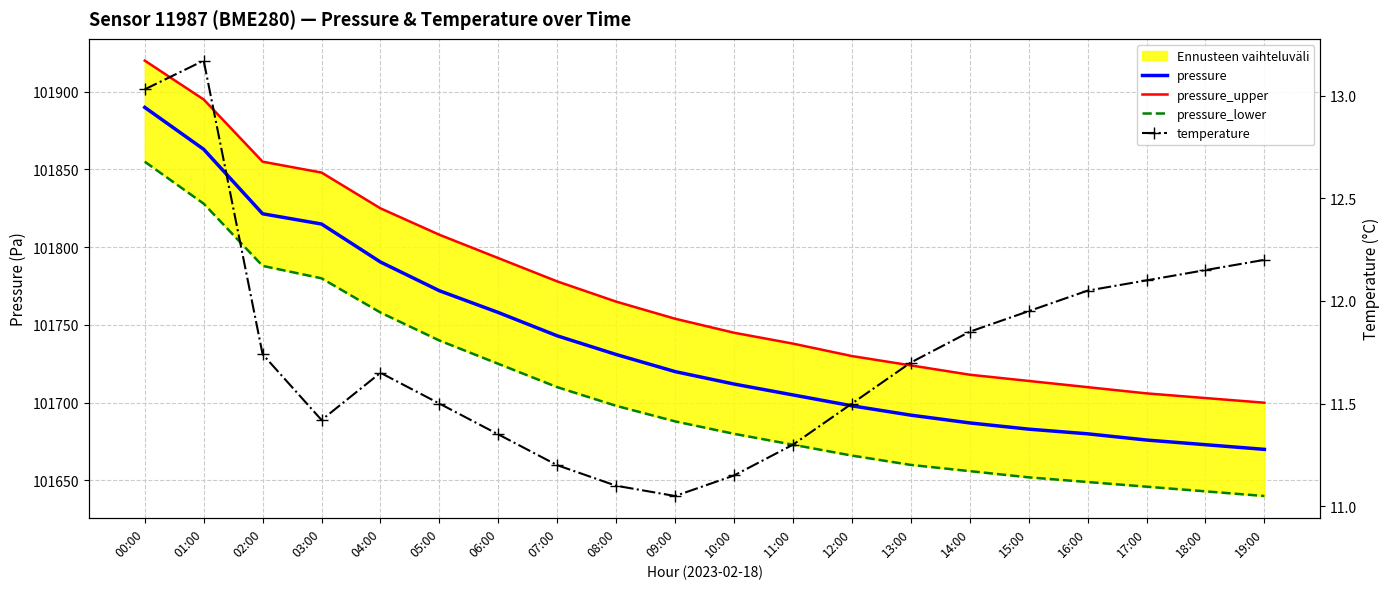

Rank the series by their maximum value, from highest to lowest.

pressure_upper, pressure, pressure_lower, temperature